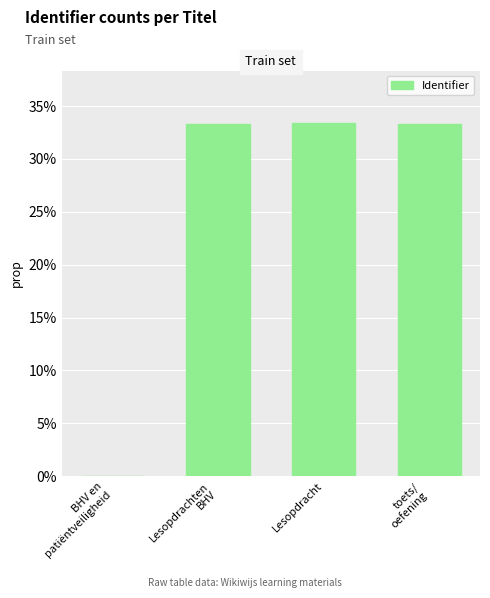

What is the label of the 3rd bar from the right?

Lesopdrachten
BHV